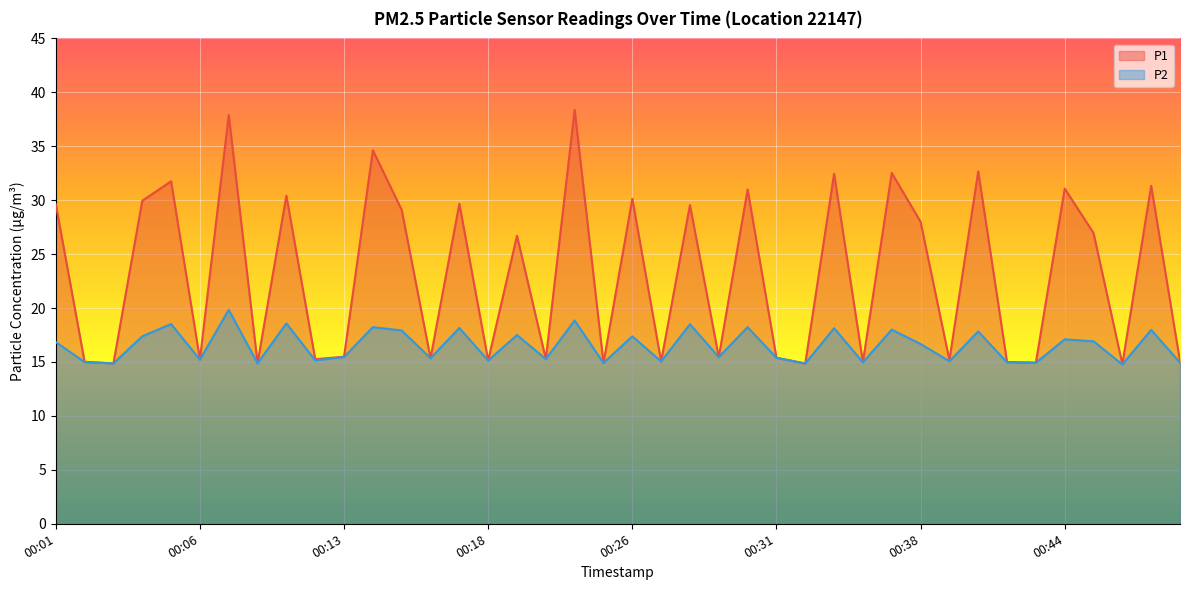

What is the greatest value displayed?

38.4